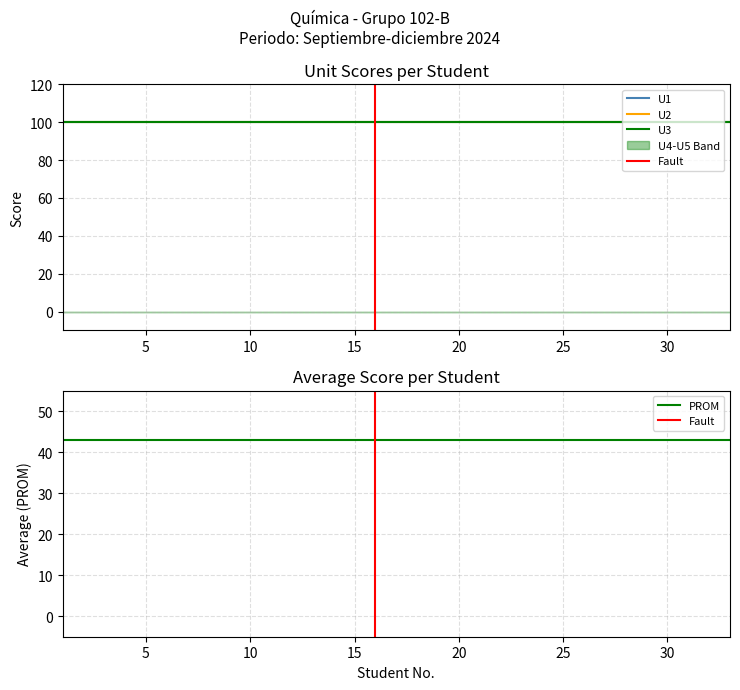

Rank the categories by U5 value from lowest to highest.

1, 2, 3, 4, 5, 6, 7, 8, 9, 10, 11, 12, 13, 14, 15, 16, 17, 18, 19, 20, 21, 22, 23, 24, 25, 26, 27, 28, 29, 30, 31, 32, 33